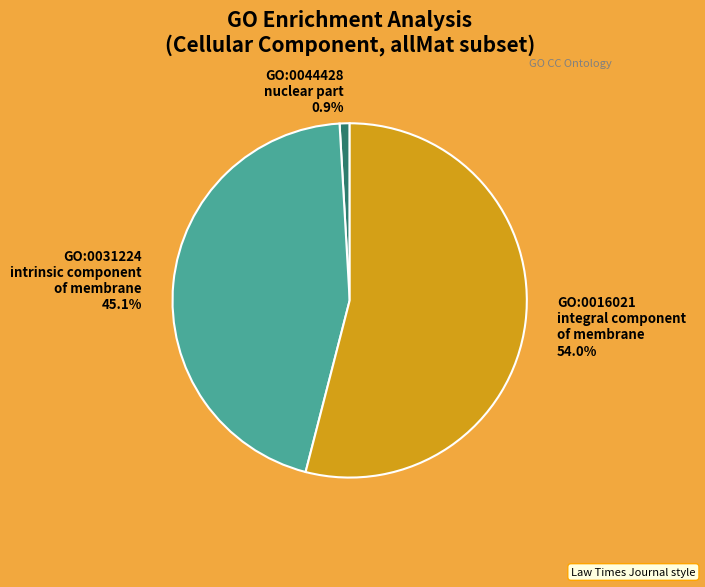

How many segments does this pie chart have?

3